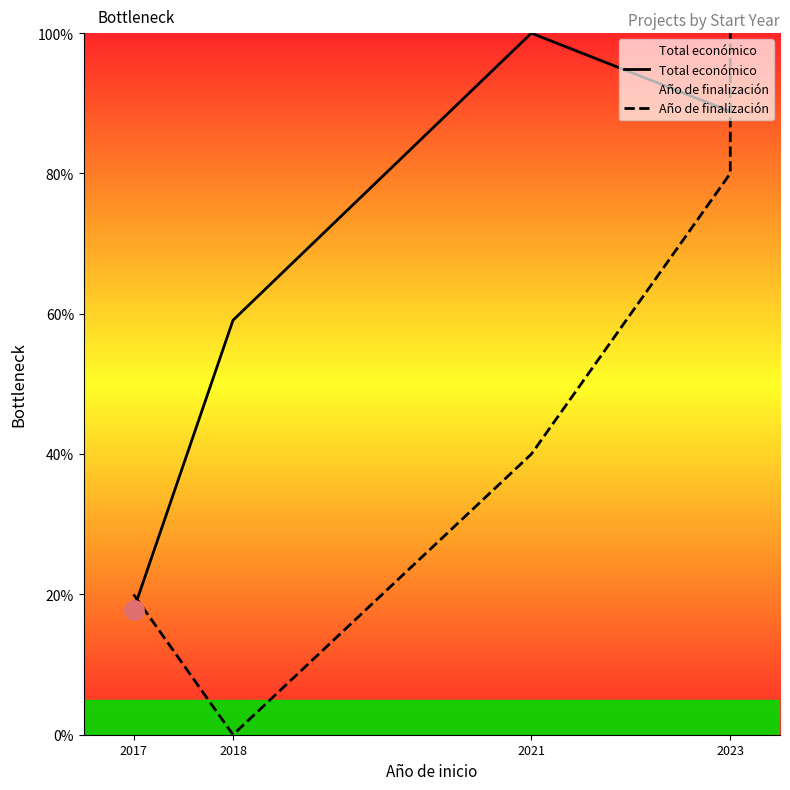

What are all the series names shown in the legend?

Total económico, Año de finalización